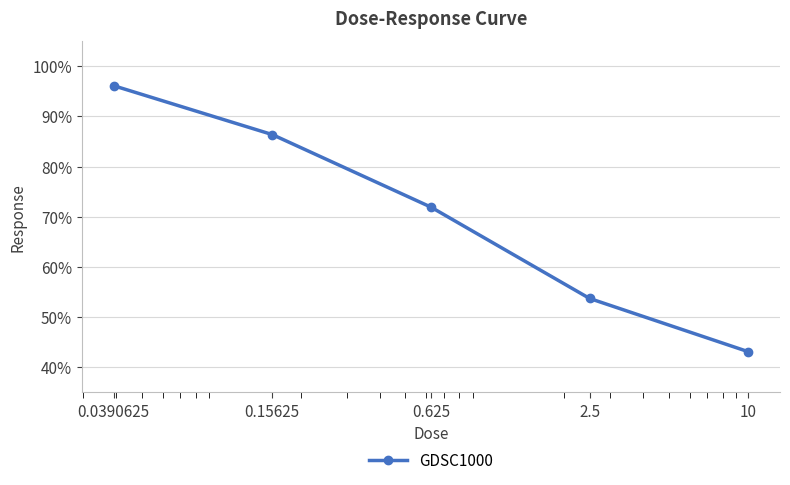

What is the sum of all values?

351.2